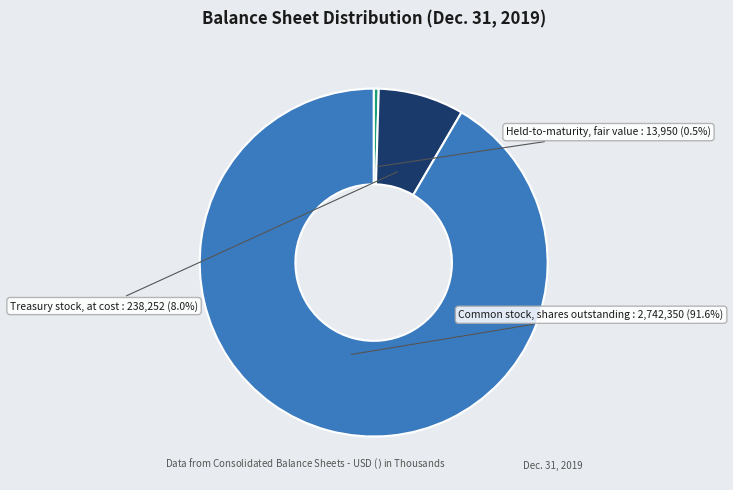

What is the largest slice in the pie chart?

Common stock, shares outstanding